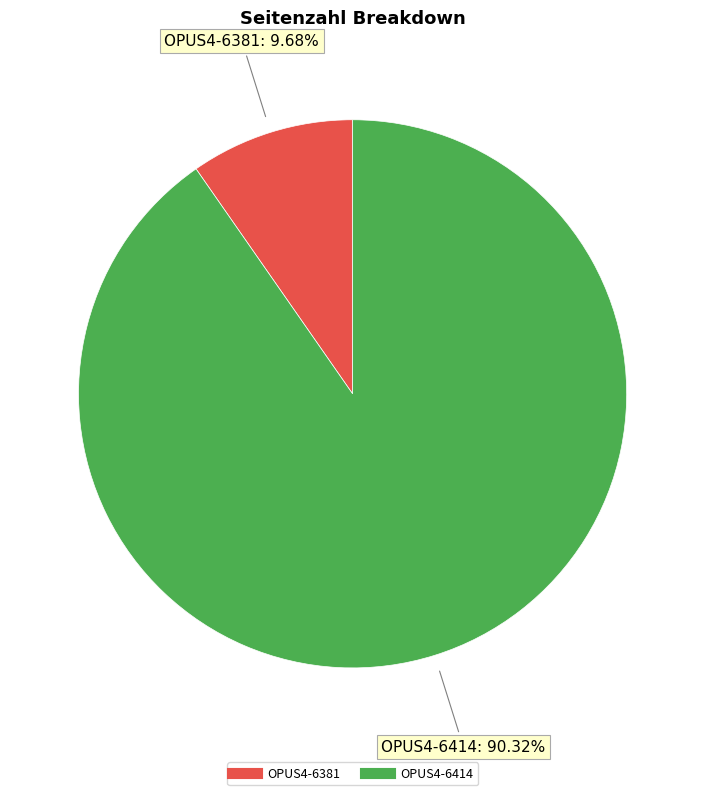

Is it true that OPUS4-6414 is 90% of the pie?

True